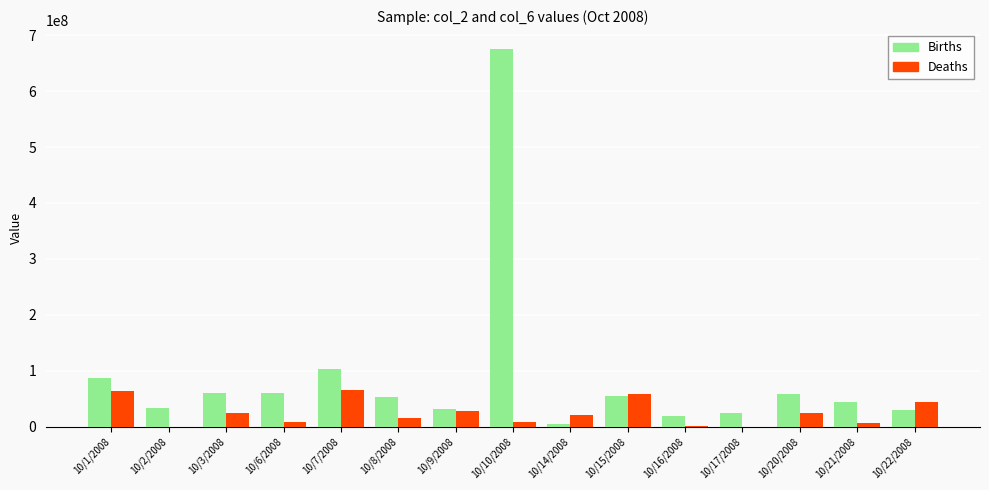

How many groups of bars are there?

15